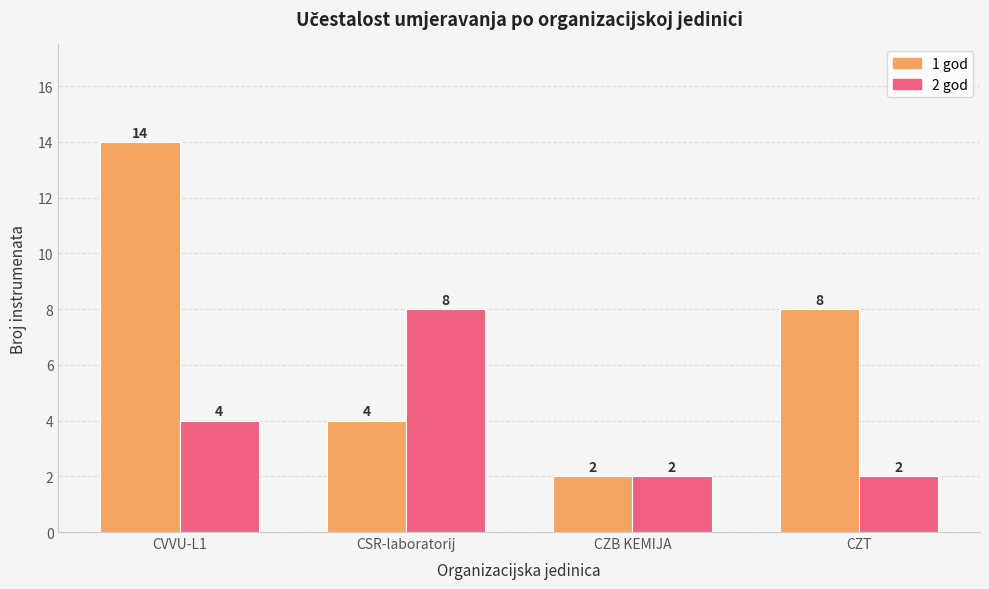

What is the difference between the 2 god values at CVVU-L1 and CZT?

2